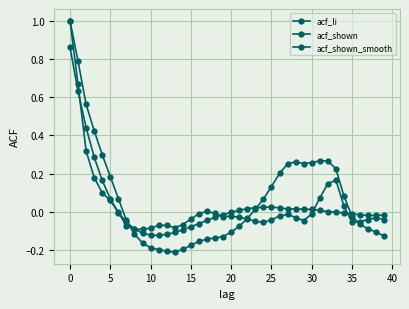

How many intersections are there between acf_shown_smooth and acf_li?

3